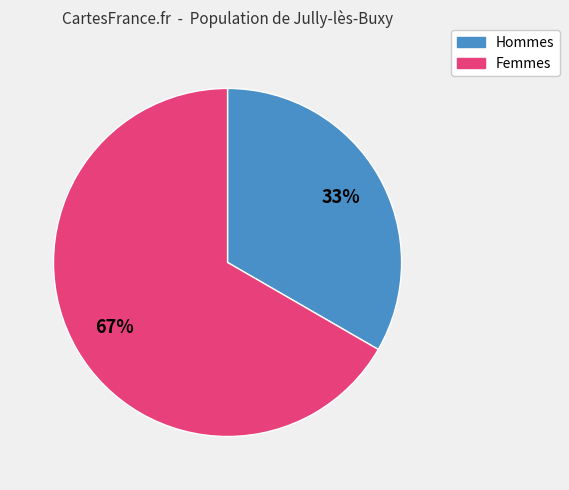

To the nearest percent, what is the average slice percentage?

50%